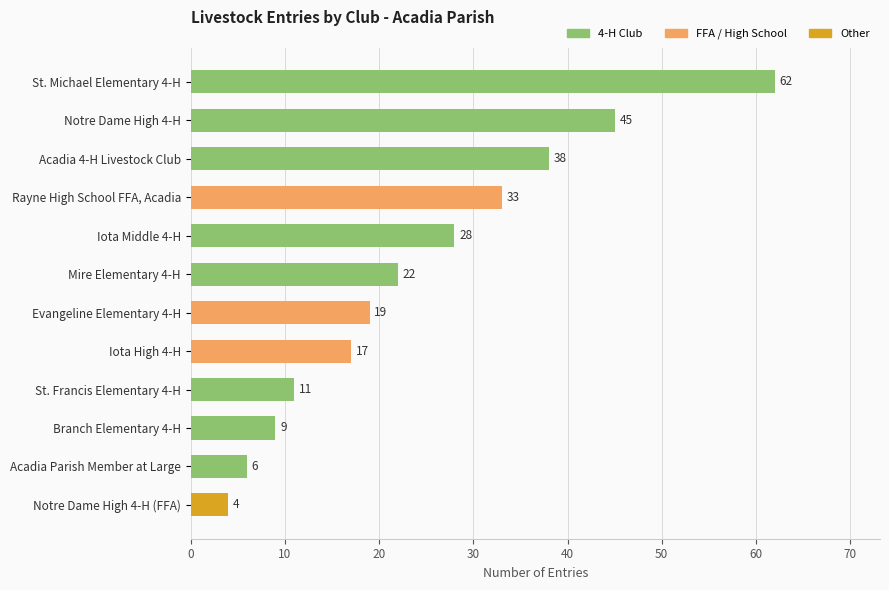

What is the label of the 2nd bar from the top?

Notre Dame High 4-H